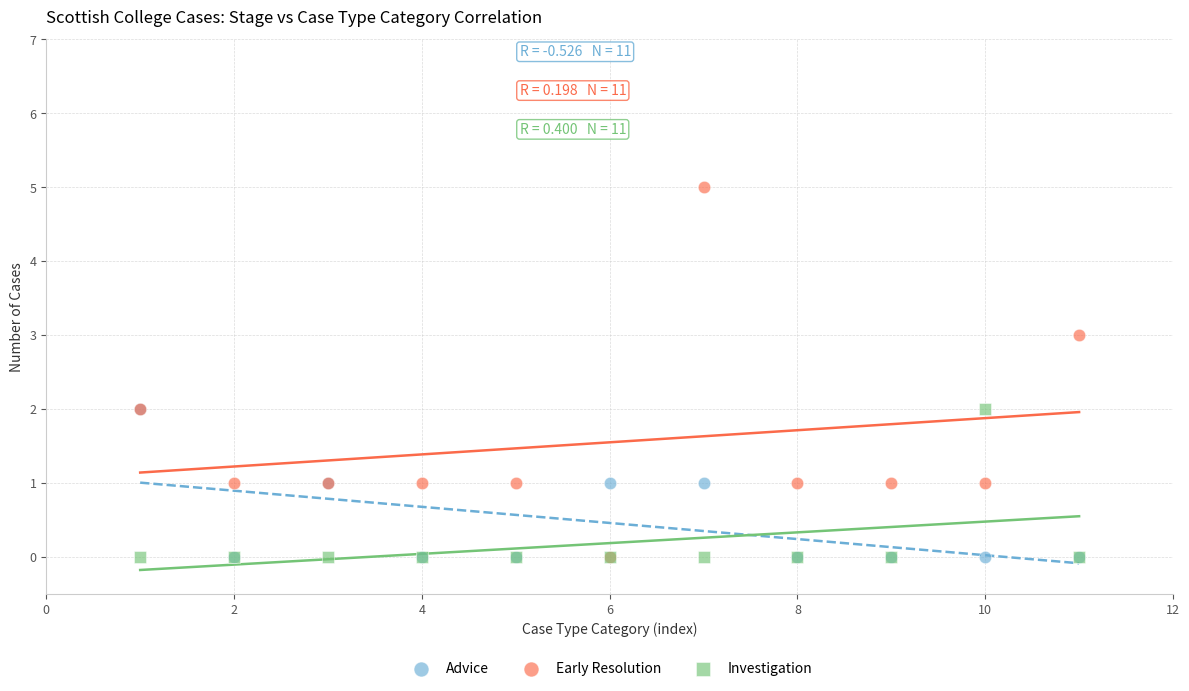

What are all the series names shown in the legend?

Advice, Early Resolution, Investigation